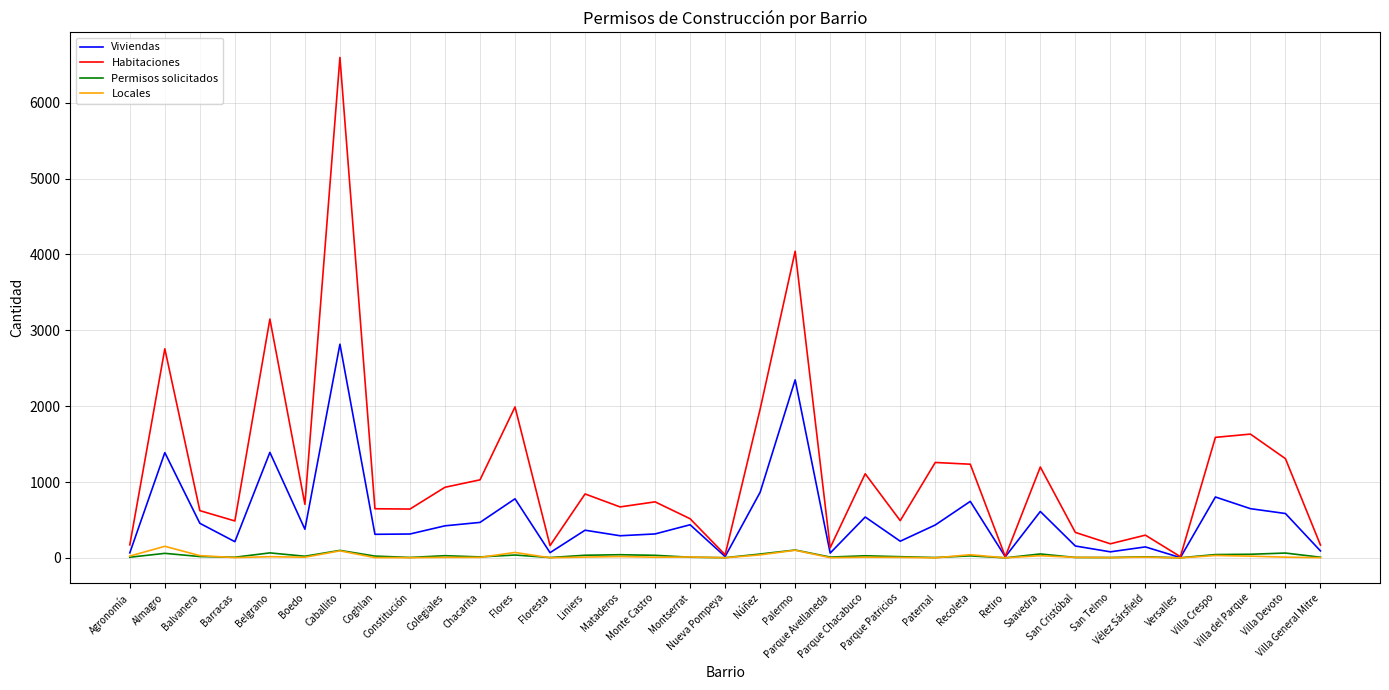

Which series has the widest spread of values?

Habitaciones